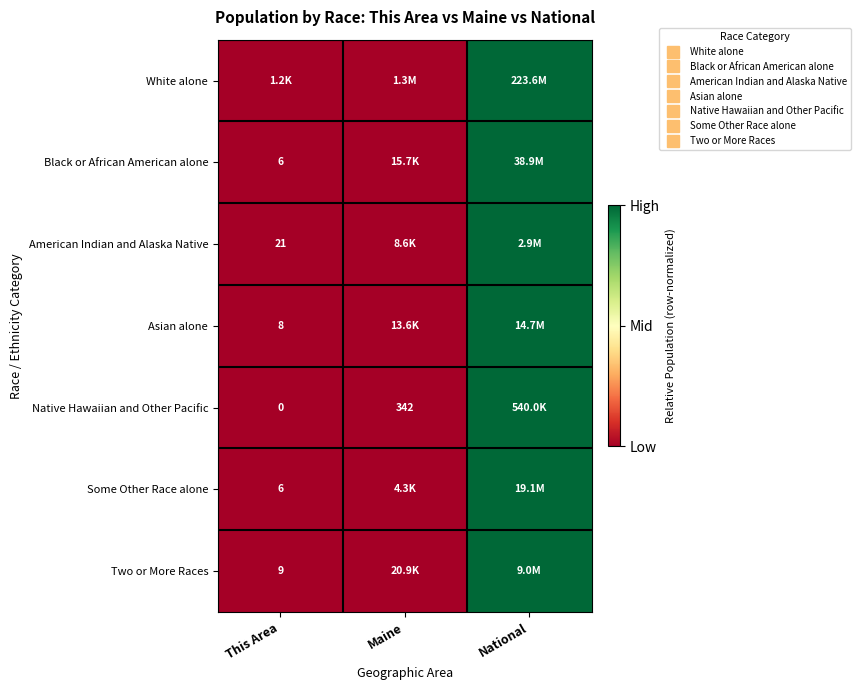

Which label corresponds to the smallest value in the chart?

This Area